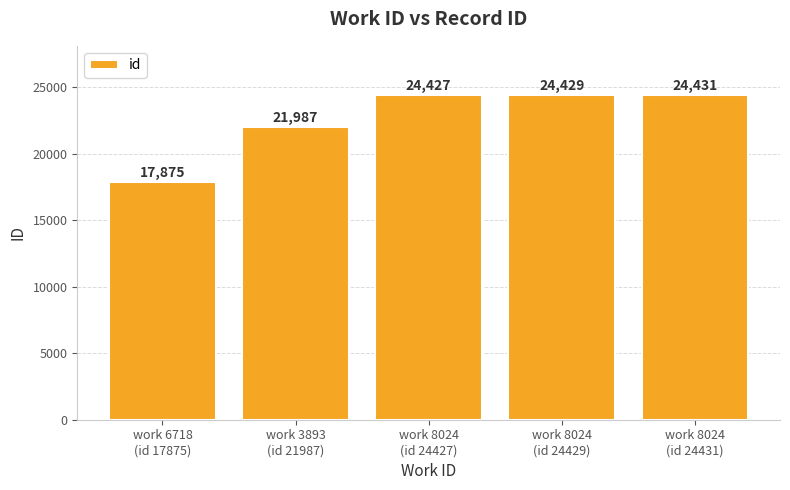

What is the sum of the values at work 8024
(id 24431) and work 6718
(id 17875)?

42306